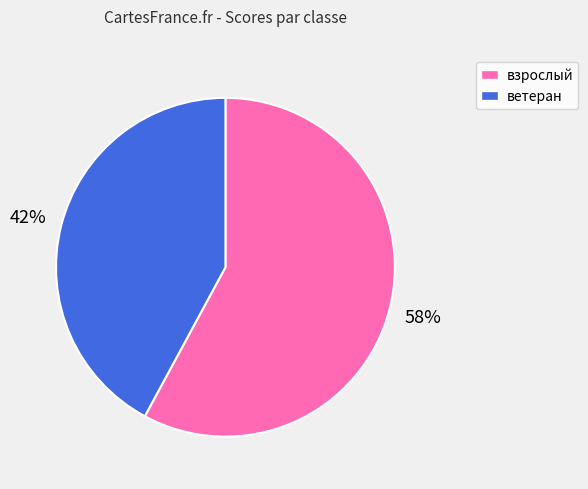

What is the ratio of the value at ветеран to the value at взрослый?

0.7